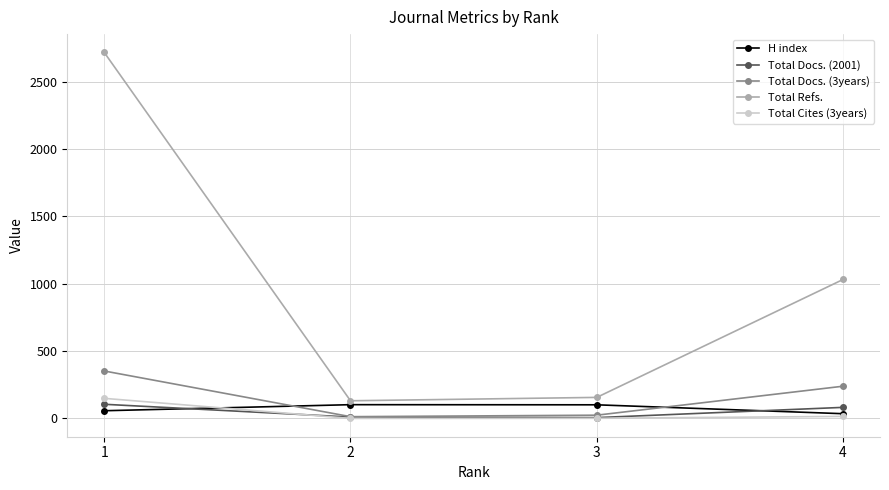

What is the greatest value displayed?

2716